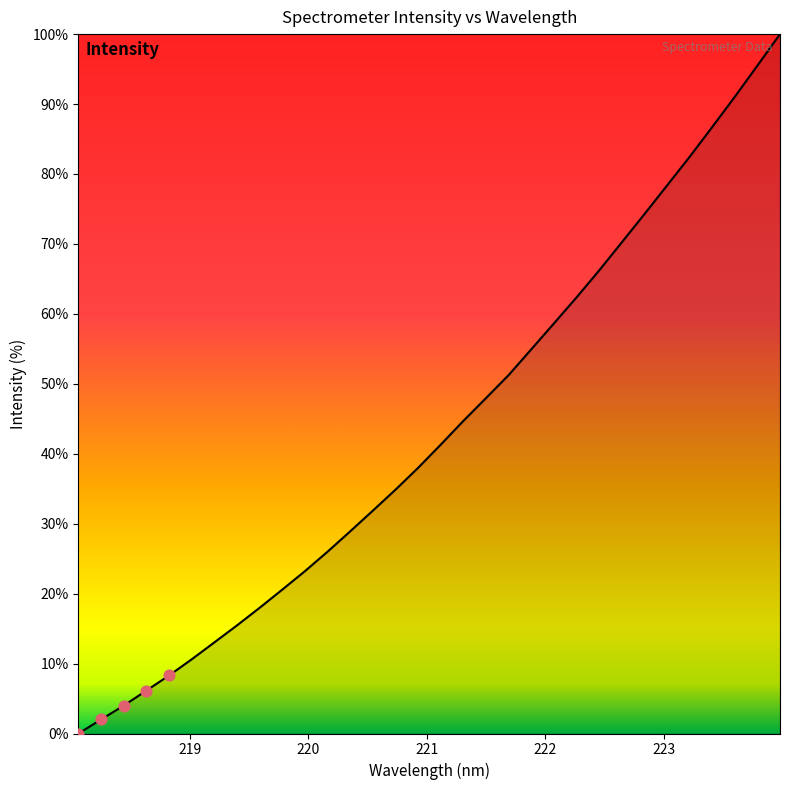

What is the greatest value displayed?

100.0